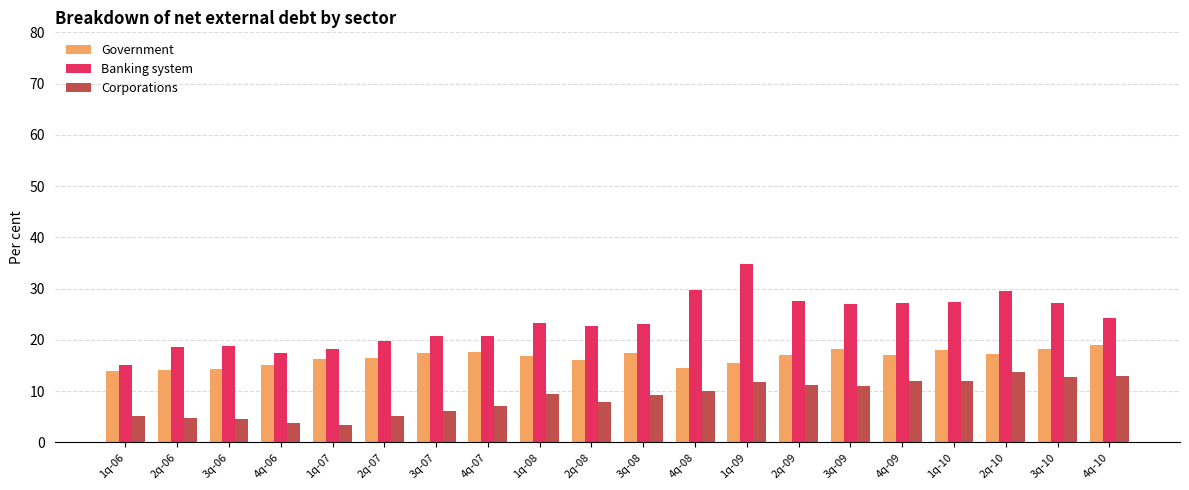

Which label corresponds to the largest value in the chart?

1q-09